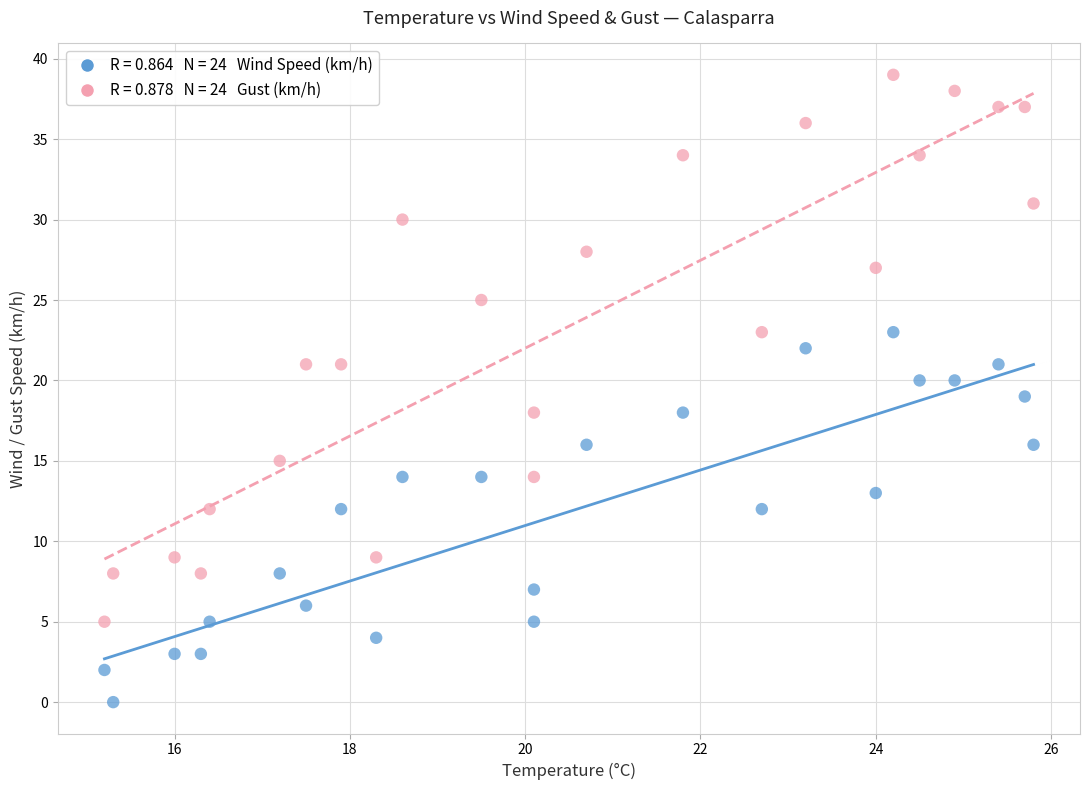

Across all data points, what is the range of Y values (max minus min)?

39